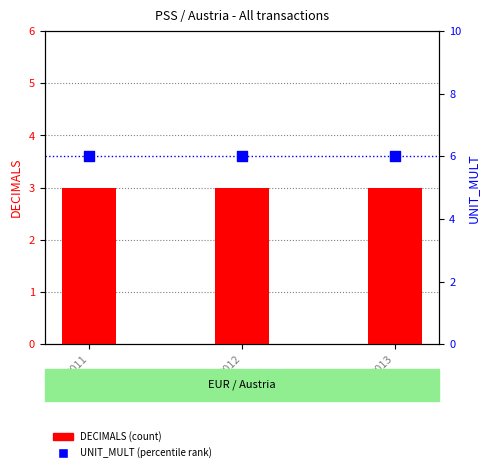

Which series has the largest Y range (max minus min)?

DECIMALS (count)